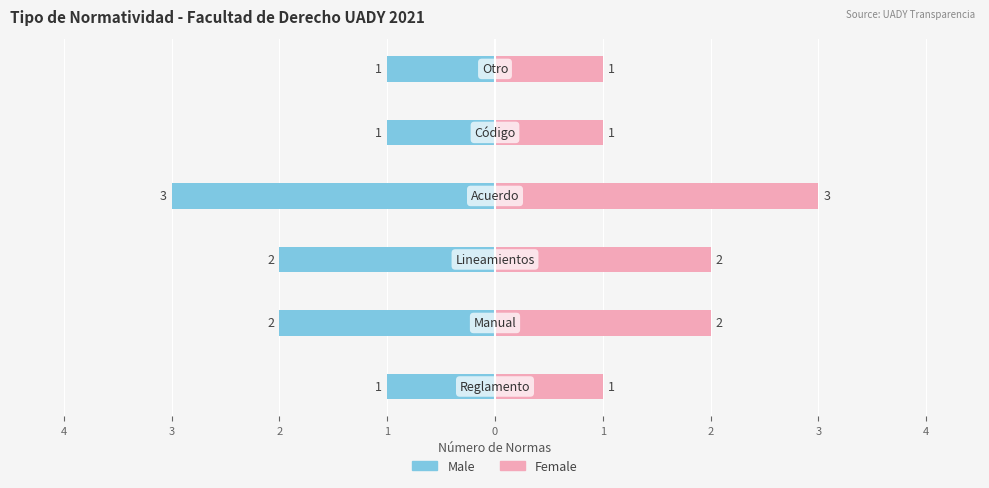

How many groups of bars are there?

6